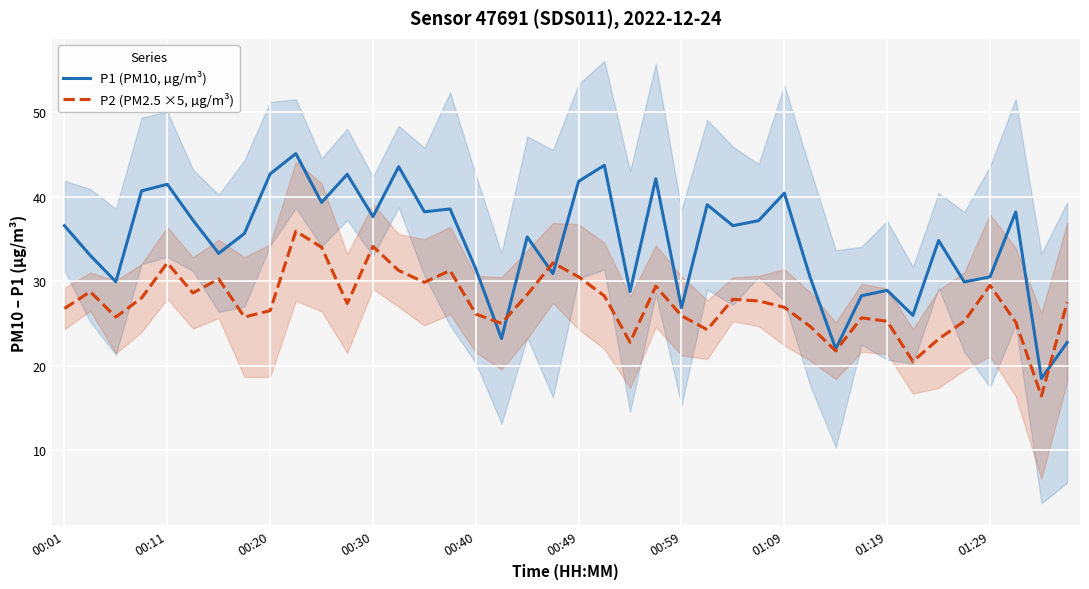

At which label does P1 (PM10, µg/m³) first exceed 36?

00:01